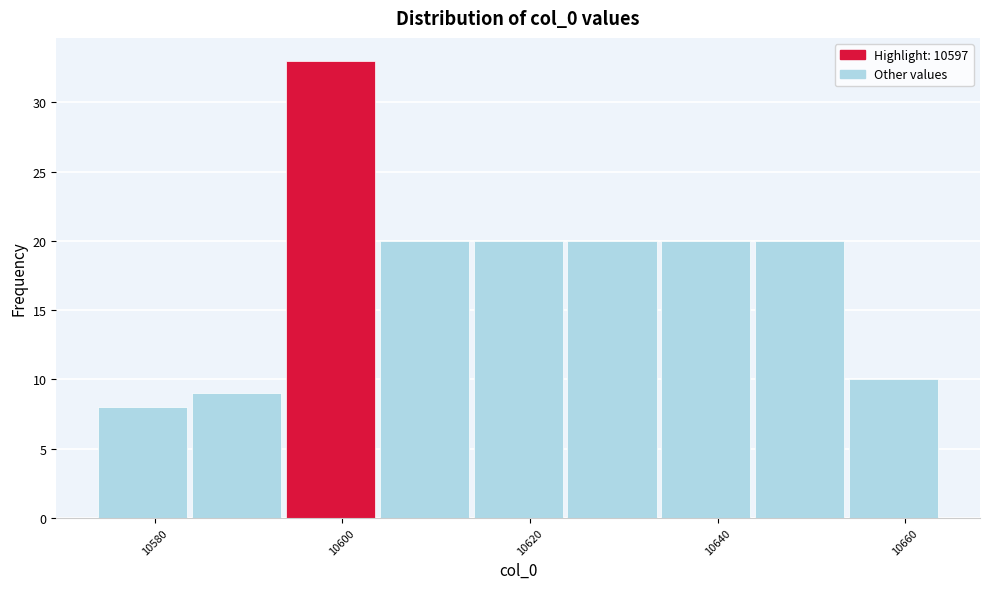

Over which range of the x-axis is the bar tallest?

10594 to 10604